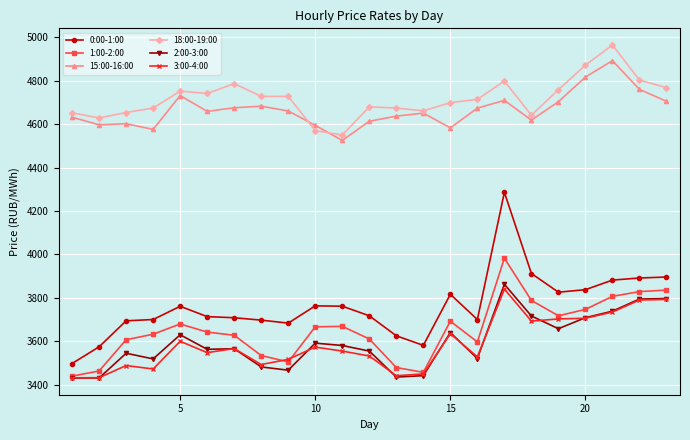

What is the lowest value of the 2:00-3:00 series?

3431.6